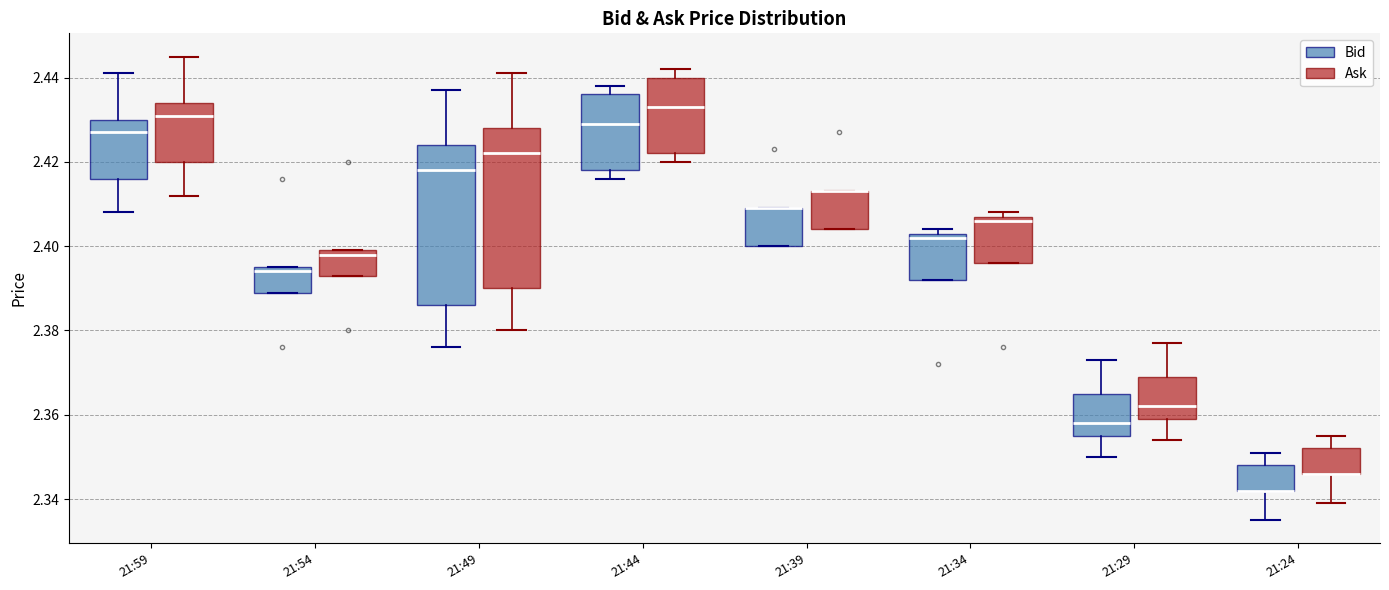

Reading left to right, transcribe this box plot: for each box, give where its median line is, the range the box spans, and where its two whiskers end, as read against the y-axis. The values are not printed on the chart, so give them approximately, as read against the axis.

21:59 (Bid): median 2.428, box 2.416 to 2.430, whiskers 2.408 to 2.442
21:59 (Ask): median 2.432, box 2.420 to 2.434, whiskers 2.412 to 2.446
21:54 (Bid): median 2.394, box 2.390 to 2.396, whiskers 2.390 to 2.396
21:54 (Ask): median 2.398, box 2.394 to 2.400, whiskers 2.394 to 2.400
21:49 (Bid): median 2.418, box 2.386 to 2.424, whiskers 2.376 to 2.438
21:49 (Ask): median 2.422, box 2.390 to 2.428, whiskers 2.380 to 2.442
21:44 (Bid): median 2.430, box 2.418 to 2.436, whiskers 2.416 to 2.438
21:44 (Ask): median 2.434, box 2.422 to 2.440, whiskers 2.420 to 2.442
21:39 (Bid): median 2.410 (drawn on the box's upper edge), box 2.400 to 2.410, whiskers 2.400 to 2.410
21:39 (Ask): median 2.414 (drawn on the box's upper edge), box 2.404 to 2.414, whiskers 2.404 to 2.414
21:34 (Bid): median 2.402, box 2.392 to 2.404, whiskers 2.392 to 2.404 (just above the box's upper edge)
21:34 (Ask): median 2.406, box 2.396 to 2.408, whiskers 2.396 to 2.408 (just above the box's upper edge)
21:29 (Bid): median 2.358, box 2.356 to 2.366, whiskers 2.350 to 2.374
21:29 (Ask): median 2.362, box 2.360 to 2.370, whiskers 2.354 to 2.378
21:24 (Bid): median 2.342 (drawn on the box's lower edge), box 2.342 to 2.348, whiskers 2.336 to 2.352
21:24 (Ask): median 2.346 (drawn on the box's lower edge), box 2.346 to 2.352, whiskers 2.340 to 2.356